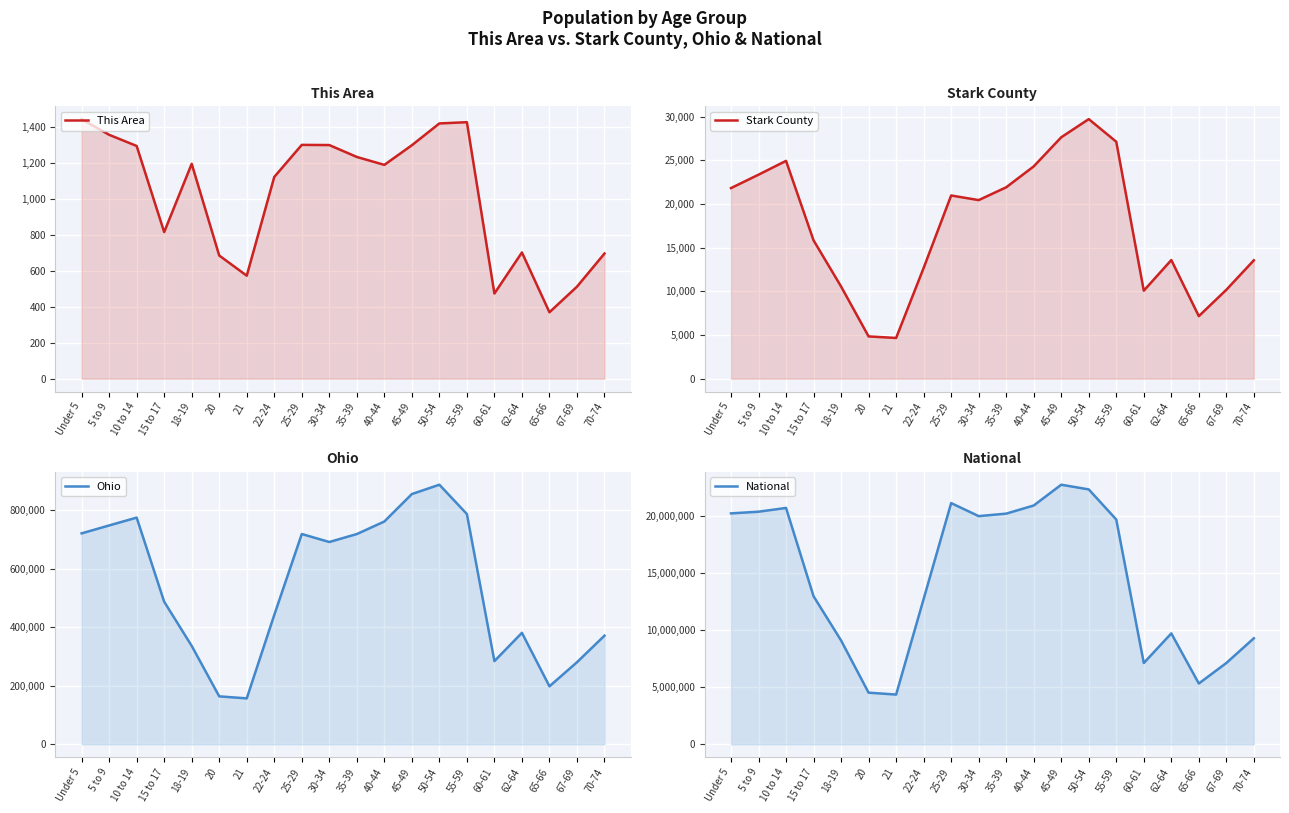

Reading left to right, extract all data points from this chart.

This Area: 1441	1354	1292	814	1193	684	572	1120	1298	1297	1231	1187	1296	1417	1424	473	701	369	511	695
Stark County: 21830	23364	24947	15845	10563	4846	4668	12686	20984	20453	21921	24314	27647	29727	27137	10086	13590	7168	10187	13564
Ohio: 720856	747889	774699	487307	336375	163986	157045	442085	718630	691329	718462	761369	855134	887057	786857	284403	381006	198333	280531	371370
National: 20201362	20348657	20677194	12954254	9086089	4519129	4354294	12712576	21101849	19962099	20179642	20890964	22708591	22298125	19664805	7113727	9704197	5319902	7115361	9278166